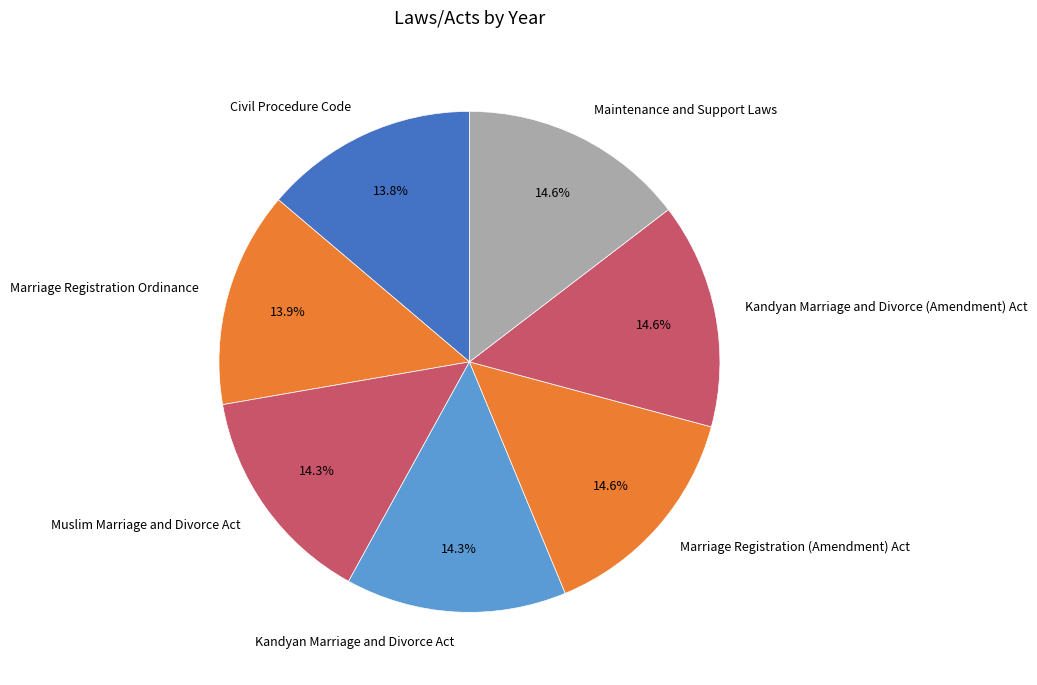

The Maintenance and Support Laws slice represents 15% of the pie. True or false?

True